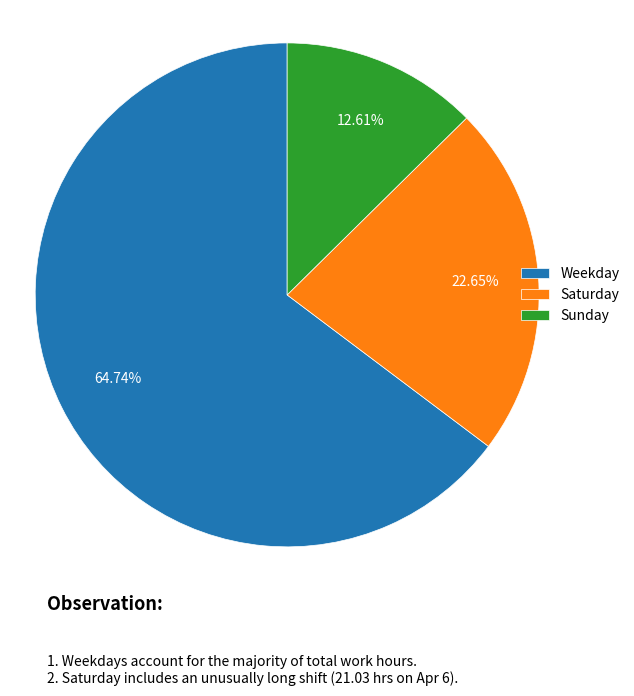

What is the smallest slice in the pie chart?

Sunday